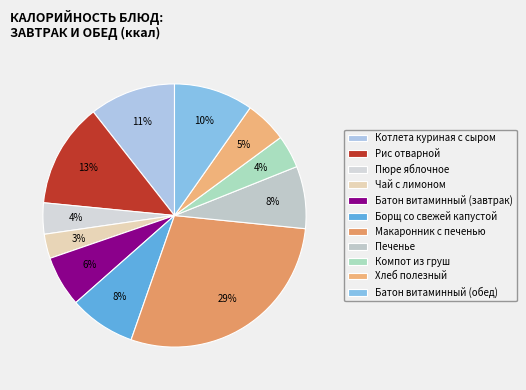

What percentage is the Хлеб полезный slice, to the nearest percent?

5%